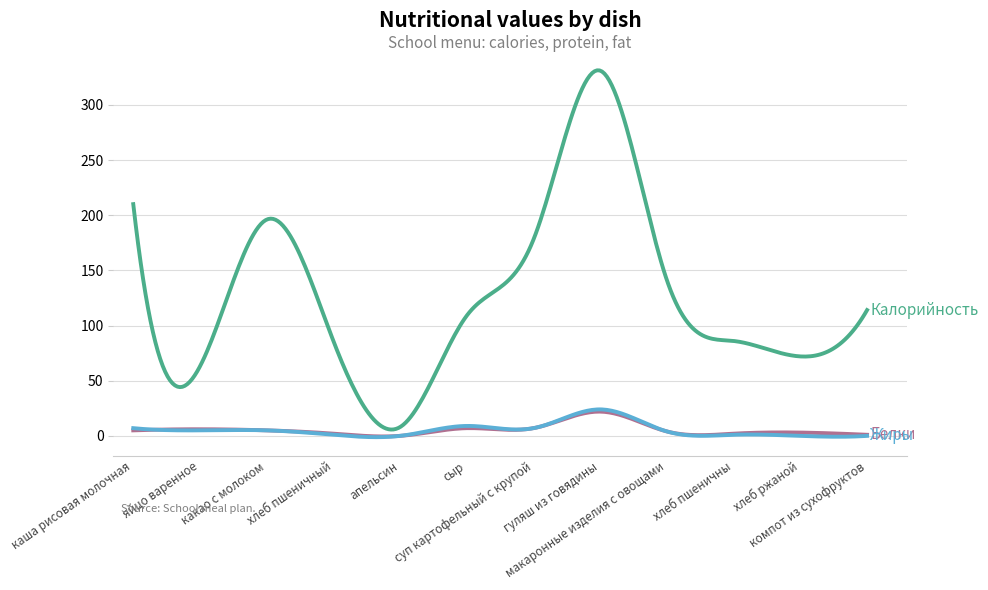

What is the greatest value displayed?

331.3